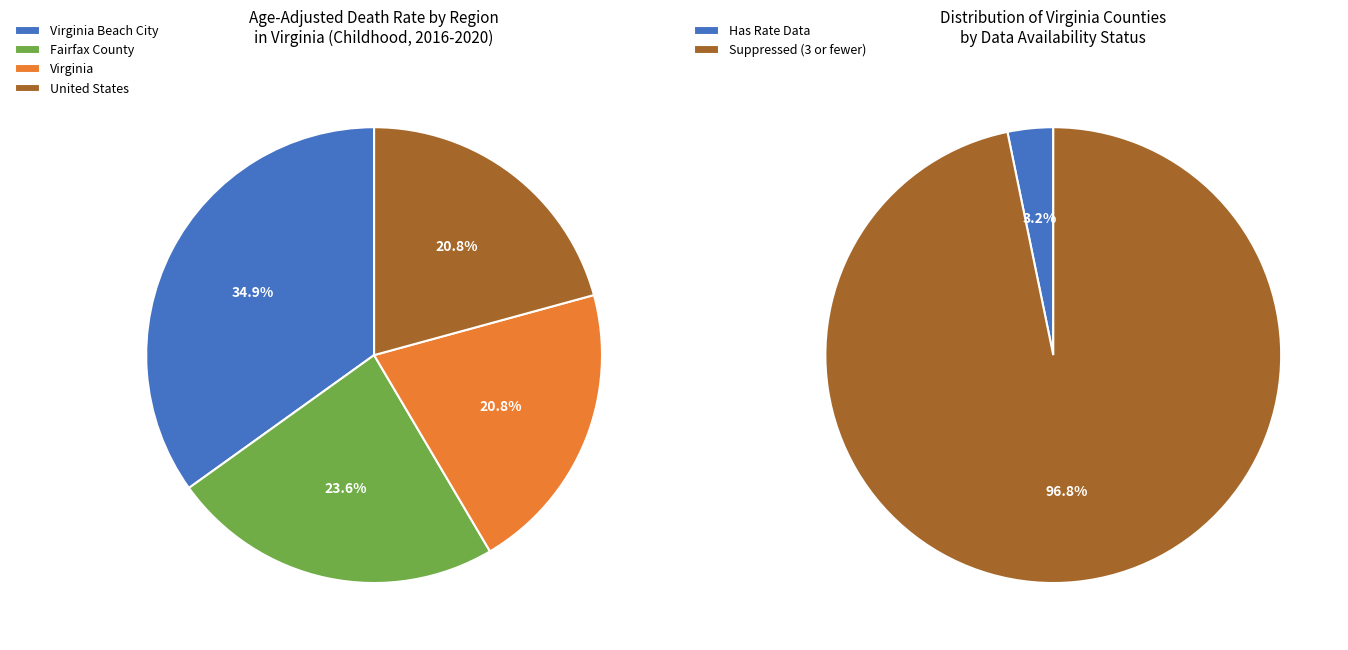

To the nearest percent, what is the combined percentage of Virginia Beach City and United States?

56%